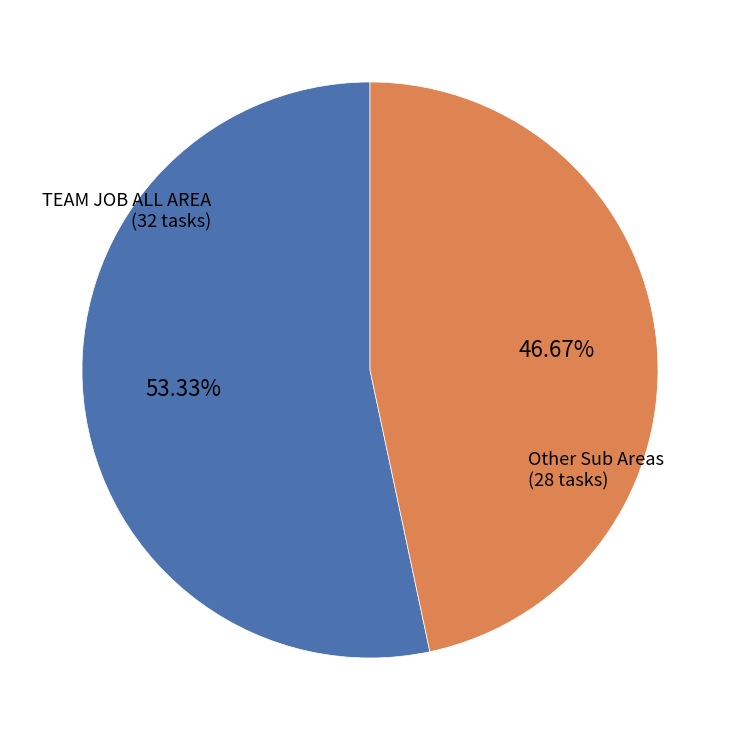

Is there any slice that represents more than half of the pie?

Yes